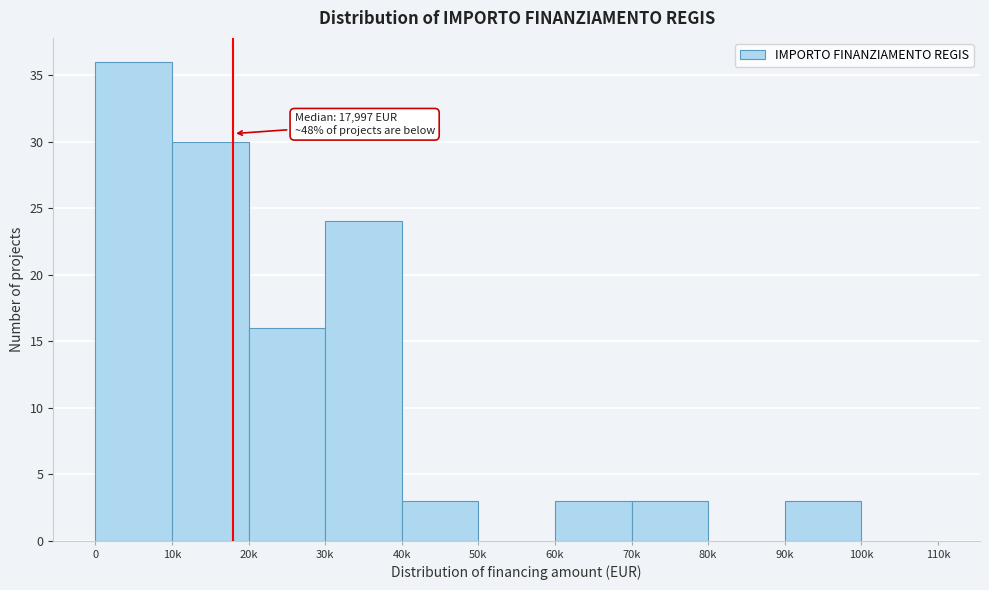

Reading left to right, what are all the values shown in this chart?

0=36	10k=30	20k=16	30k=24	40k=3	50k=0	60k=3	70k=3	80k=0	90k=3	100k=0